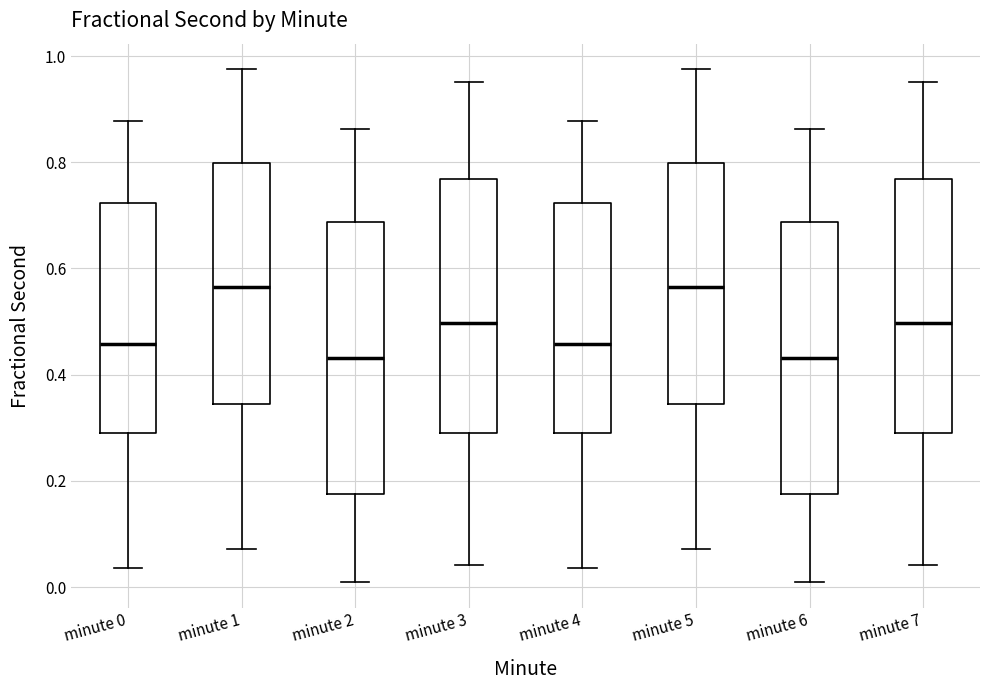

Reading left to right, read every box against the y-axis: the position of its median line, the range the box covers, and the ends of its whiskers. The values are not printed on the chart, so give them approximately, as read against the axis.

minute 0: median 0.46, box 0.30 to 0.72, whiskers 0.04 to 0.88
minute 1: median 0.56, box 0.34 to 0.80, whiskers 0.08 to 0.98
minute 2: median 0.44, box 0.18 to 0.68, whiskers 0.00 to 0.86
minute 3: median 0.50, box 0.30 to 0.76, whiskers 0.04 to 0.96
minute 4: median 0.46, box 0.30 to 0.72, whiskers 0.04 to 0.88
minute 5: median 0.56, box 0.34 to 0.80, whiskers 0.08 to 0.98
minute 6: median 0.44, box 0.18 to 0.68, whiskers 0.00 to 0.86
minute 7: median 0.50, box 0.30 to 0.76, whiskers 0.04 to 0.96